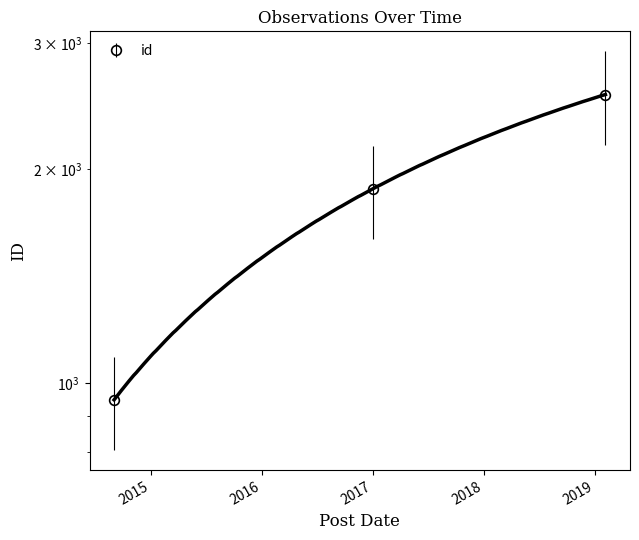

Which category has the highest value across all series?

2019-02-05